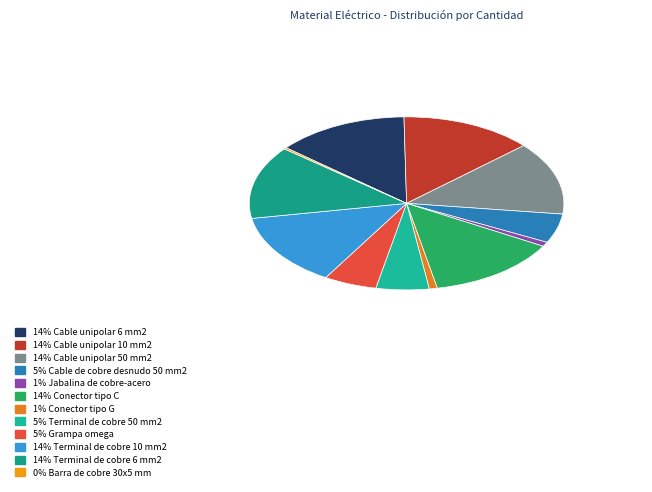

To the nearest percent, what is the difference between the largest and smallest slice percentages?

13%